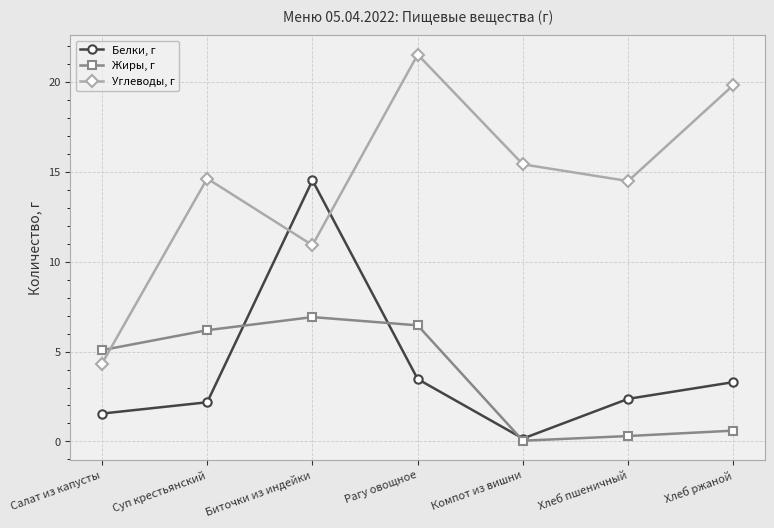

Which series ends up on top after the final intersection of Жиры, г and Белки, г?

Белки, г